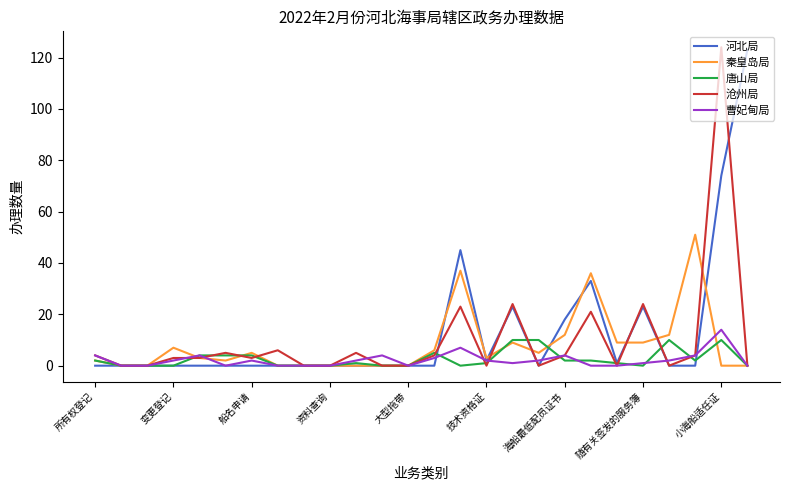

What is the maximum value shown in the chart?

124